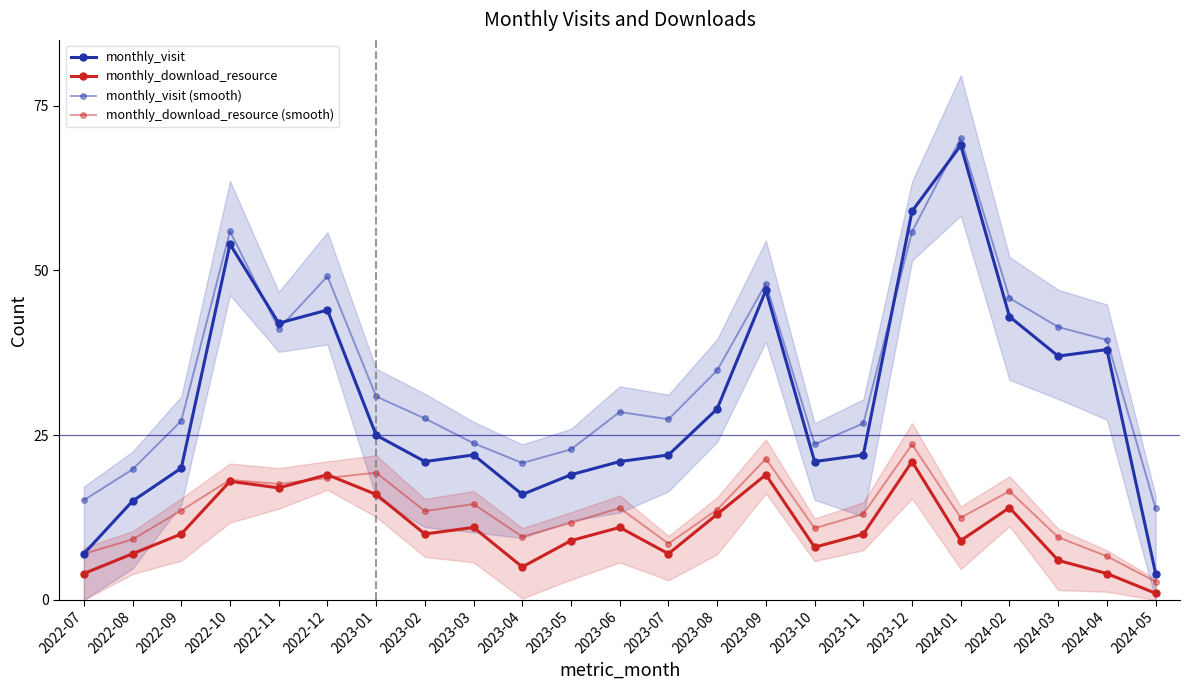

What is the average value of the monthly_visit (smooth) series?

34.3